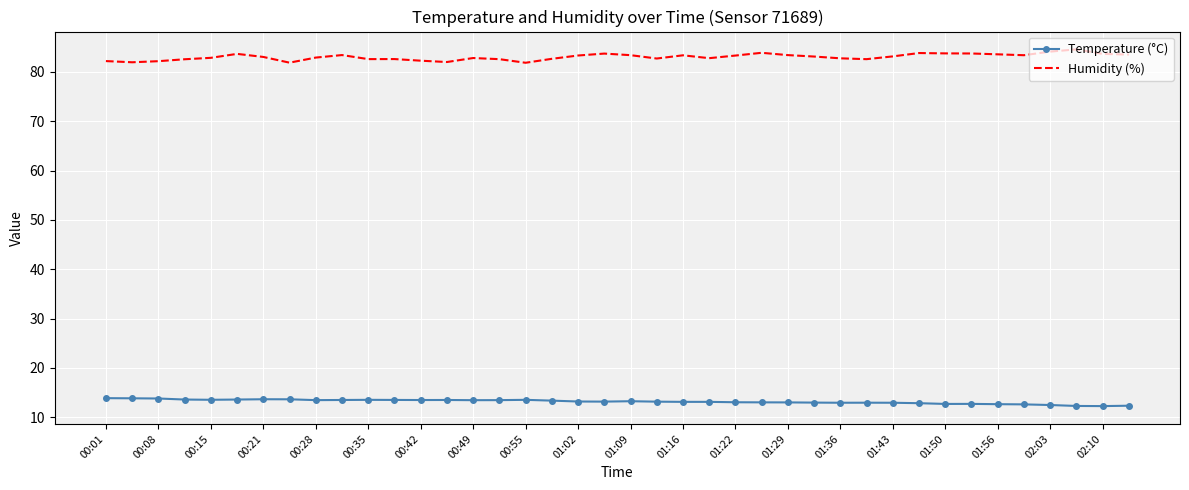

List the series in order of their peak value, lowest first.

Temperature (°C), Humidity (%)